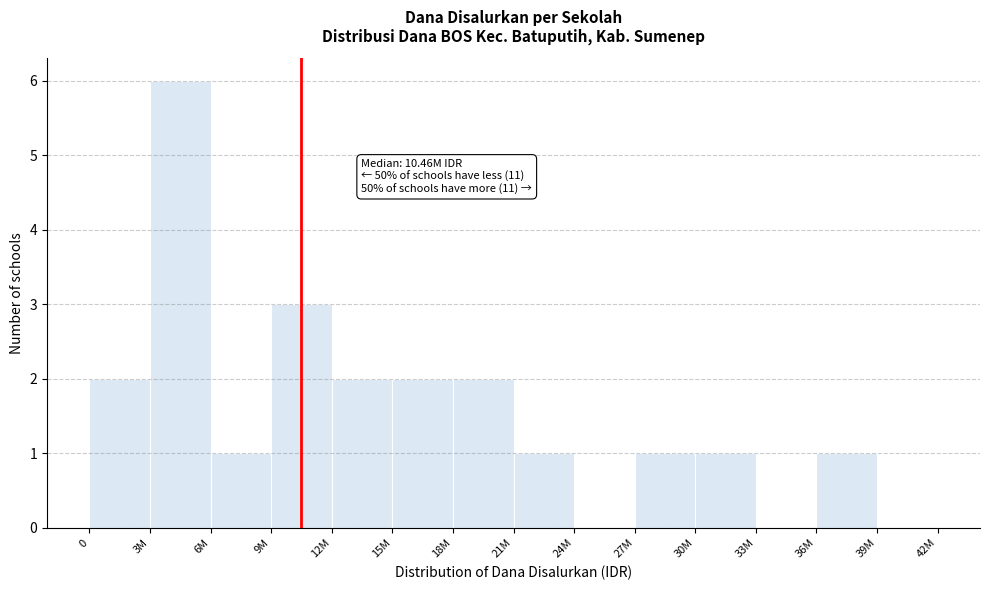

Reading left to right, extract all data points from this chart.

0=2	3M=6	6M=1	9M=3	12M=2	15M=2	18M=2	21M=1	24M=0	27M=1	30M=1	33M=0	36M=1	39M=0